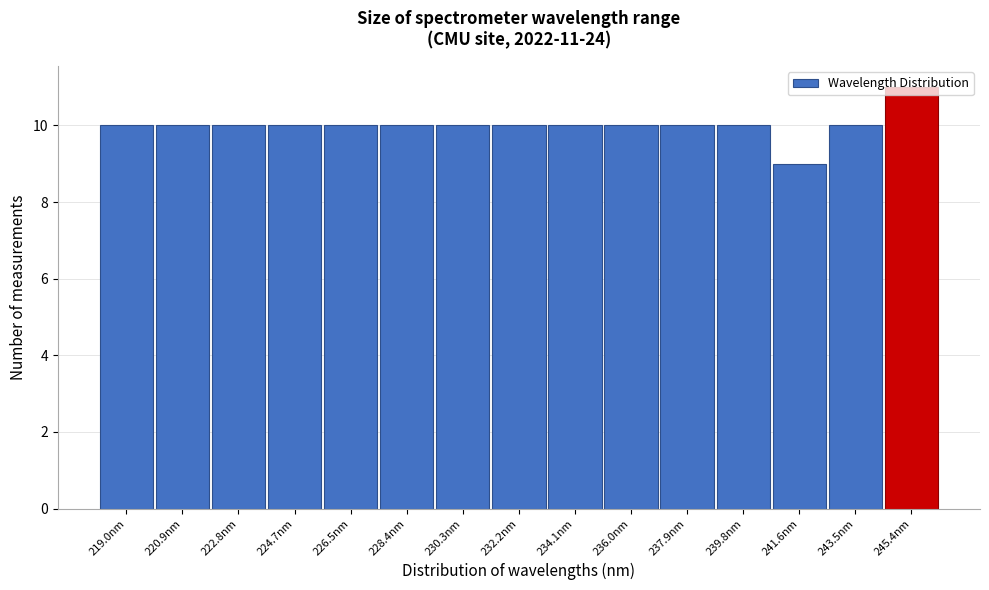

Over which range of the x-axis is the bar tallest?

244.4 to 246.4